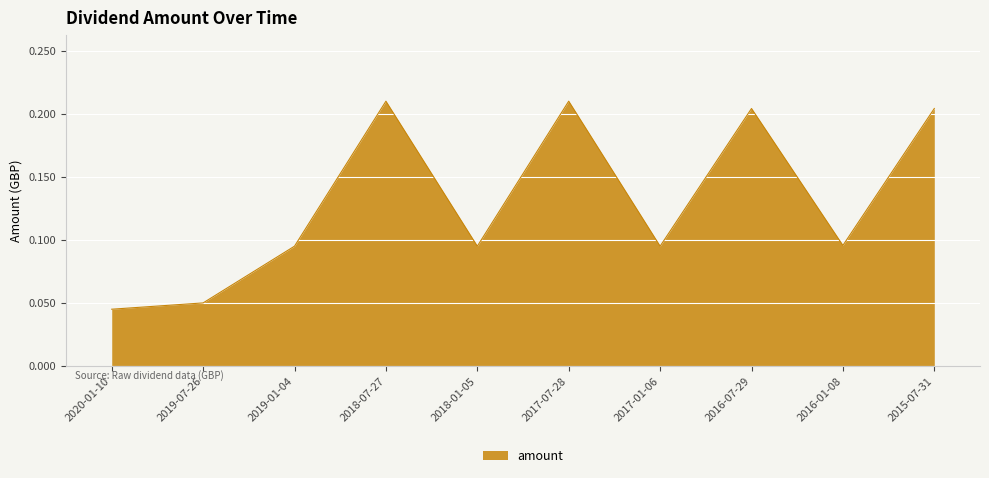

At which label is the value closest to 0?

2020-01-10